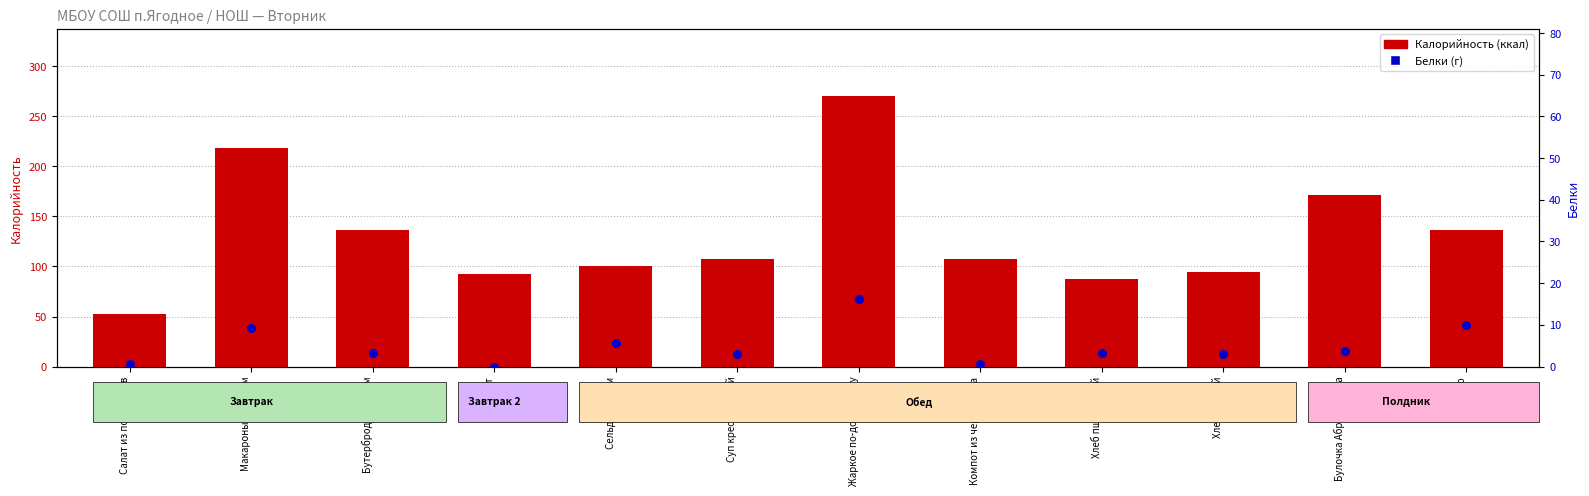

At which category is the sum across all series the highest?

Жаркое по-домашнему